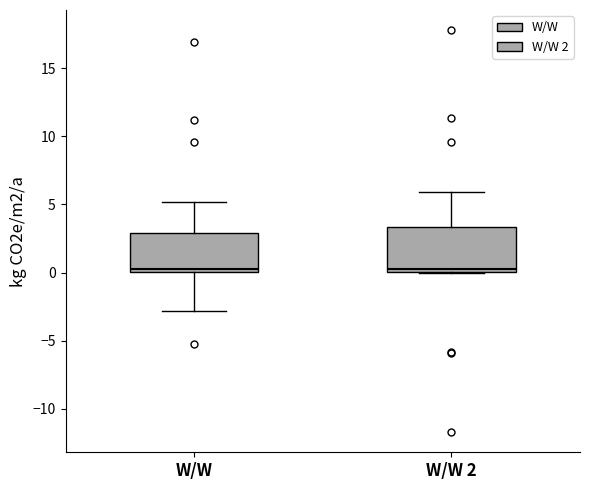

Where does the median line of the box for W/W sit on the y-axis? The values are not printed on the chart, so give them approximately, as read against the axis.

0.5